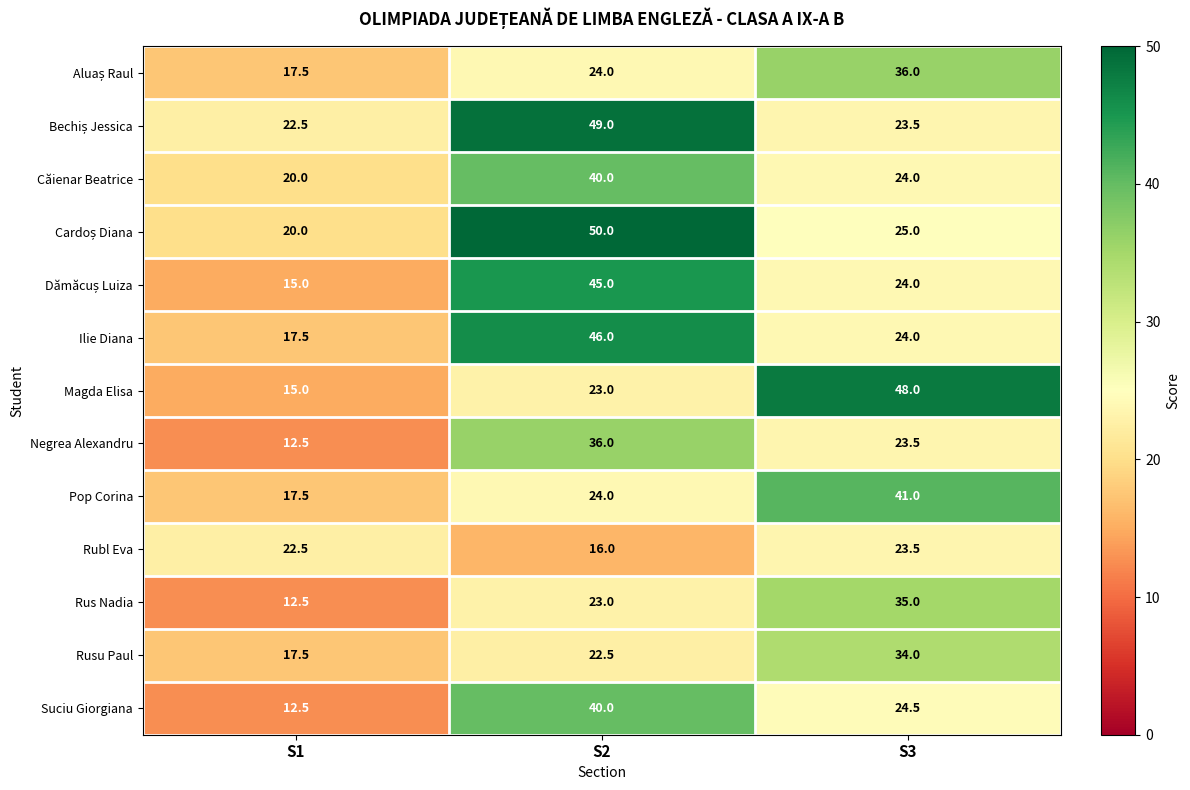

Which series has the widest spread of values?

Magda Elisa